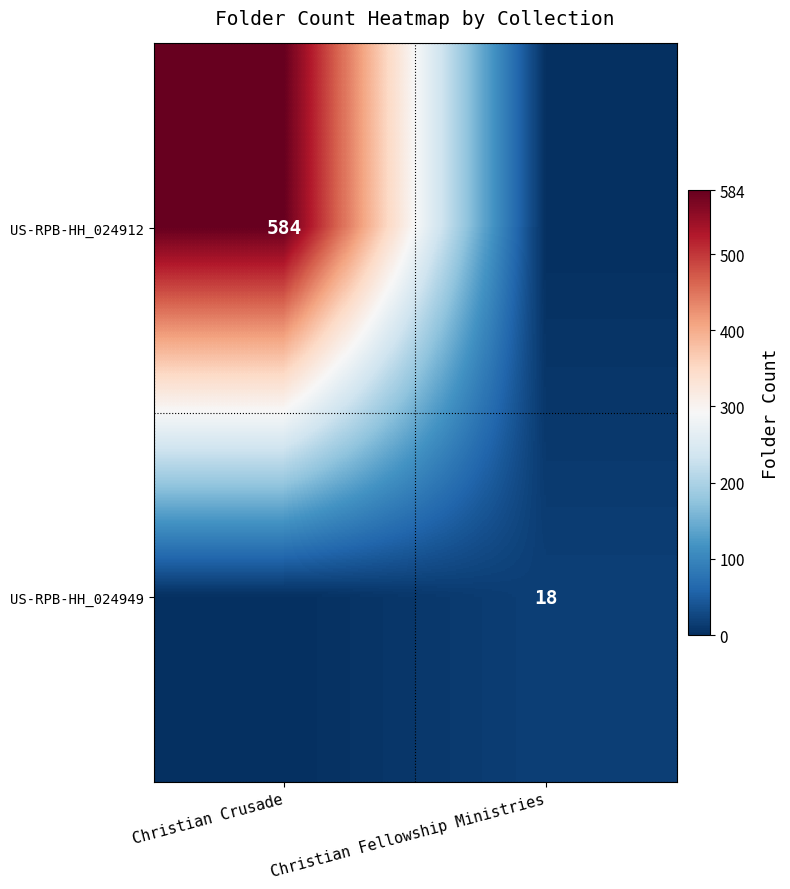

At which category is the sum across all series the highest?

Christian Crusade